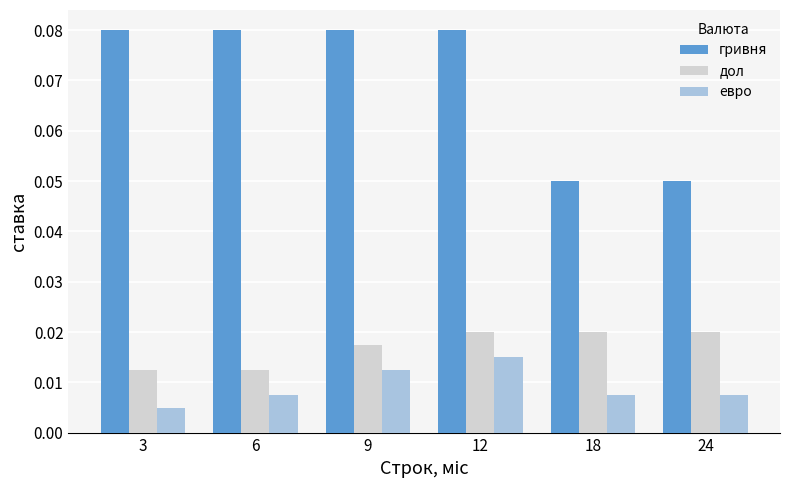

Are the bars grouped side by side (vs. stacked)?

Yes